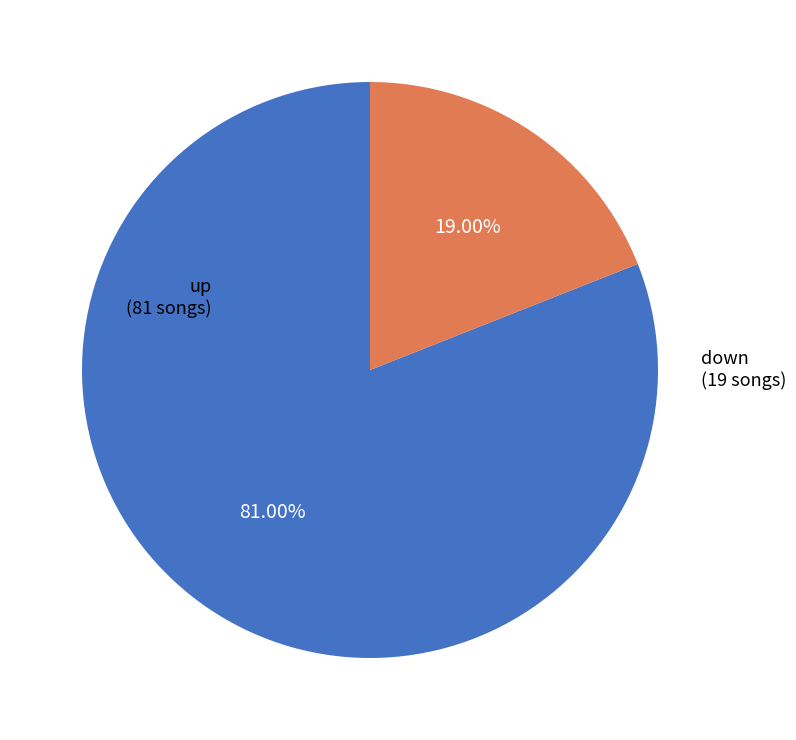

Count the number of slices in the pie.

2